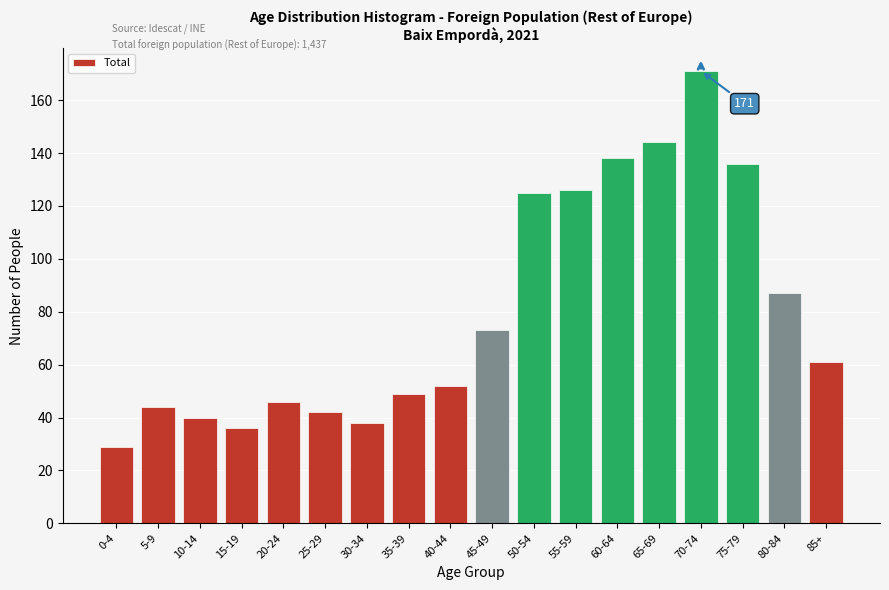

Reading left to right, list all the values displayed in this chart.

29	44	40	36	46	42	38	49	52	73	125	126	138	144	171	136	87	61